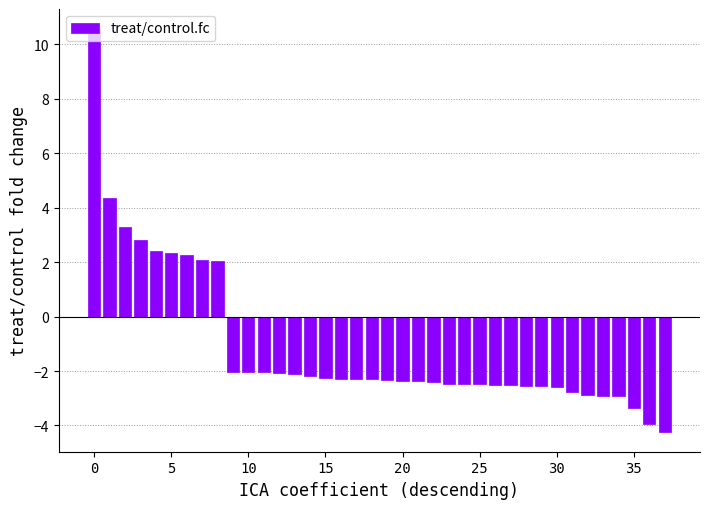

What is the sum of all values?

-42.1